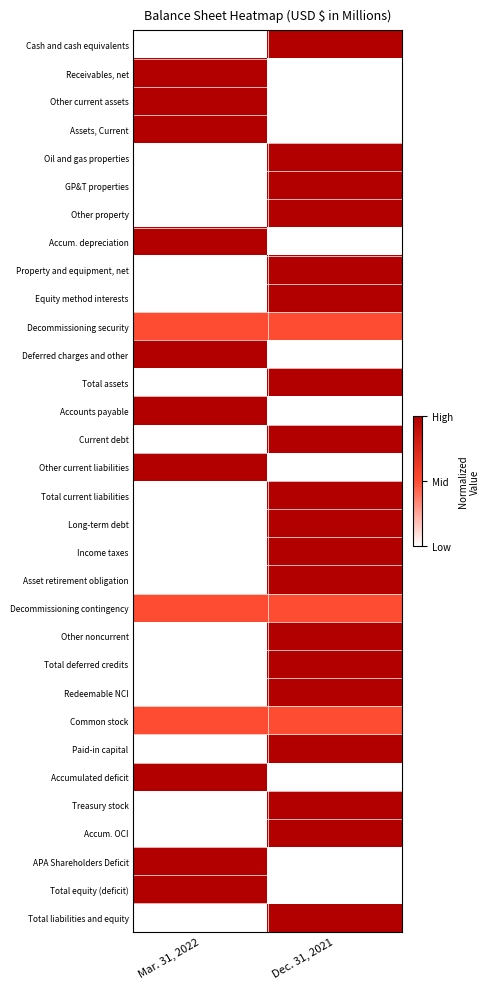

At how many categories does at least one series exceed 0?

2